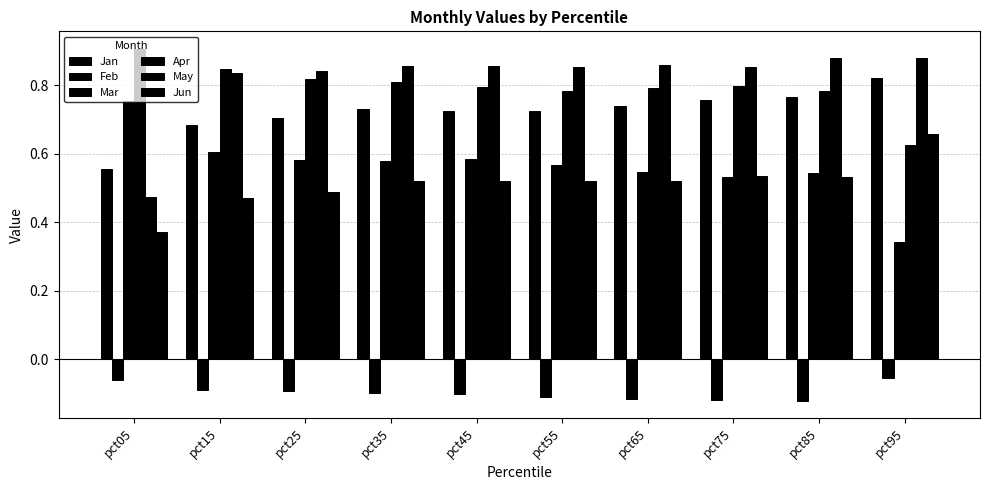

How many bars are there in total?

60